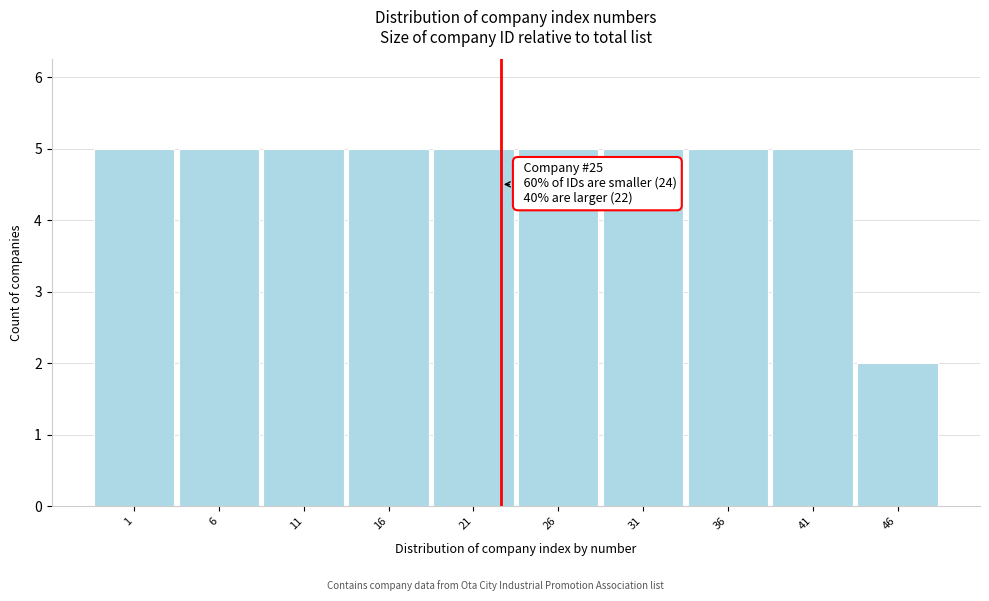

Reading left to right, list all the values displayed in this chart.

5	5	5	5	5	5	5	5	5	2